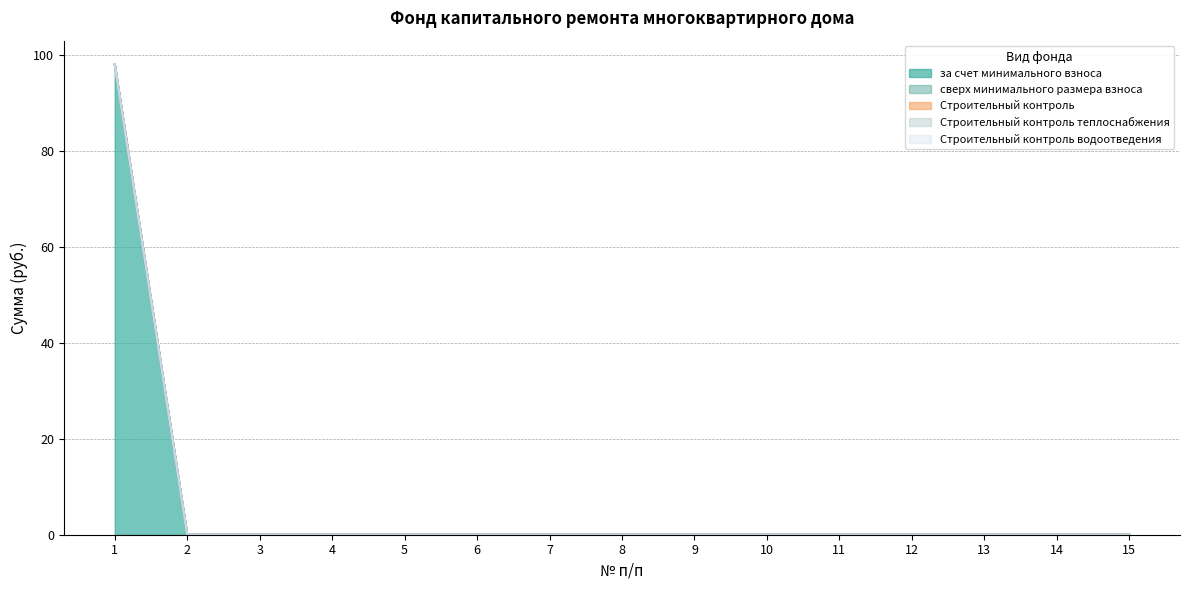

True or false: сверх минимального размера взноса and Строительный контроль intersect in this chart.

False